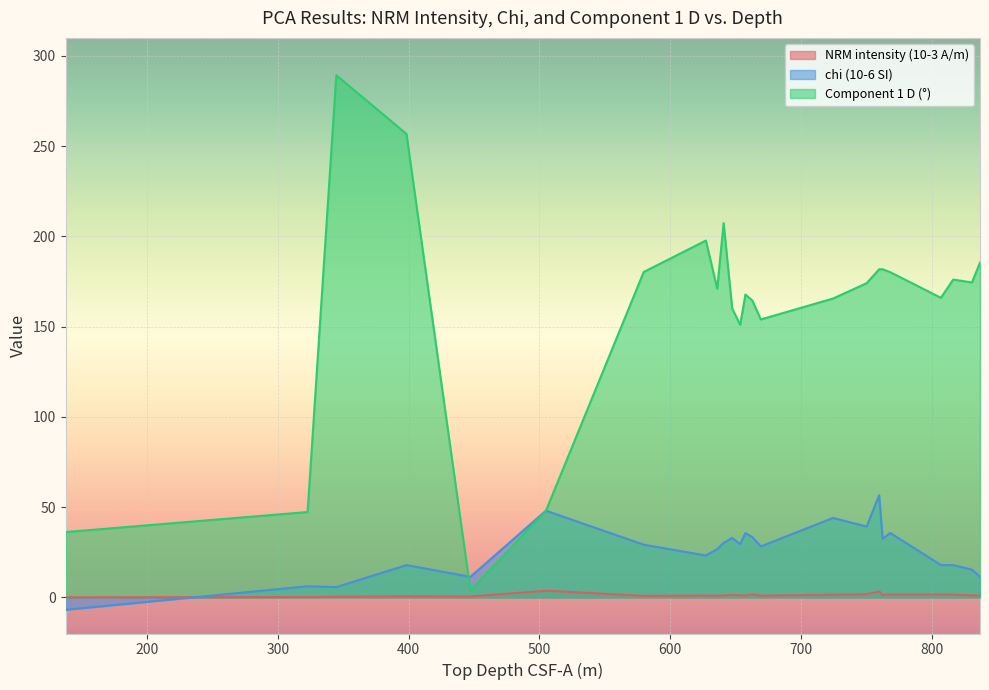

Reading left to right, extract all data points from this chart.

NRM intensity (10-3 A/m): 137.79=0.0	322.82=0.2	344.76=0.4	398.39=0.6	447.26=0.5	504.98=3.7	579.72=0.8	627.24=1.0	635.9=0.9	640.81=1.1	647.34=1.4	653.46=1.1	657.47=1.0	662.73=1.7	669.25=0.9	724.46=1.5	750.13=1.8	759.69=3.3	762.36=1.3	768.13=1.6	806.9=1.6	816.28=1.6	830.61=1.1	836.77=1.1
chi (10-6 SI): 137.79=-6.9	322.82=6.2	344.76=5.7	398.39=17.9	447.26=11.4	504.98=48.0	579.72=29.2	627.24=23.2	635.9=26.8	640.81=30.2	647.34=32.9	653.46=29.5	657.47=35.6	662.73=33.4	669.25=28.3	724.46=44.0	750.13=39.3	759.69=56.6	762.36=32.5	768.13=35.7	806.9=17.9	816.28=17.9	830.61=15.4	836.77=11.5
Component 1 D (°): 137.79=36.2	322.82=47.3	344.76=289.3	398.39=256.8	447.26=3.8	504.98=48.0	579.72=180.3	627.24=197.7	635.9=171.1	640.81=207.4	647.34=160.1	653.46=151.0	657.47=167.8	662.73=164.5	669.25=154.0	724.46=165.6	750.13=174.1	759.69=181.8	762.36=181.8	768.13=180.2	806.9=166.0	816.28=176.1	830.61=174.5	836.77=185.5